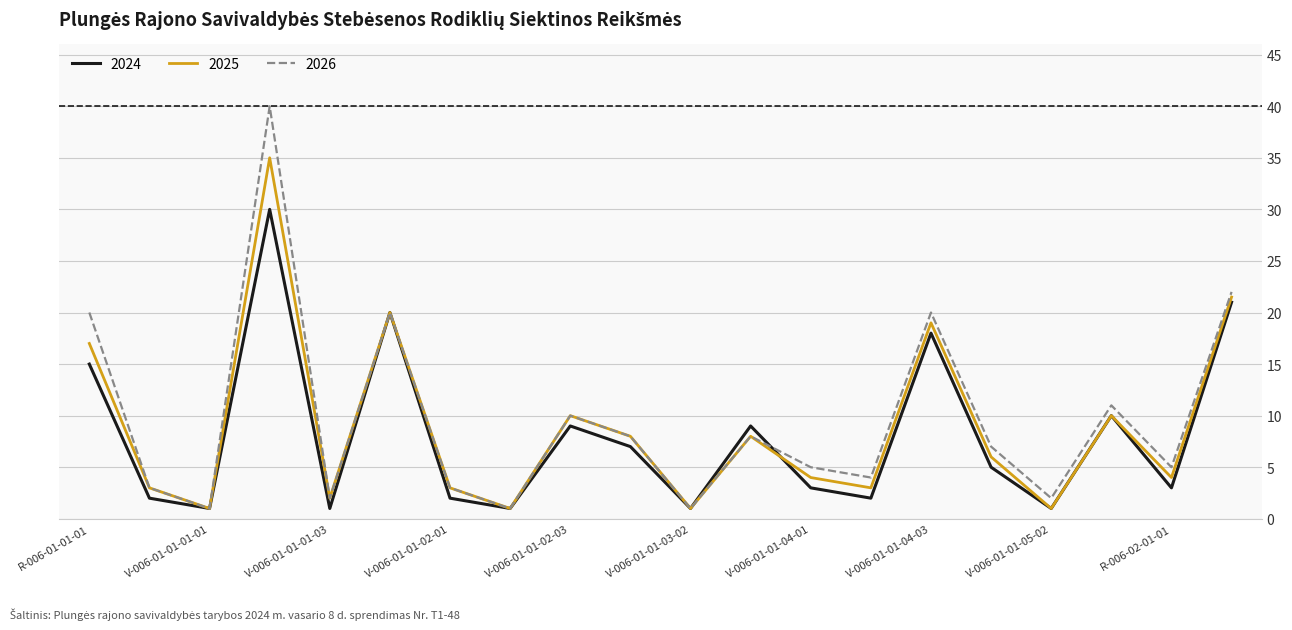

What is the average value of the 2026 series?

9.7